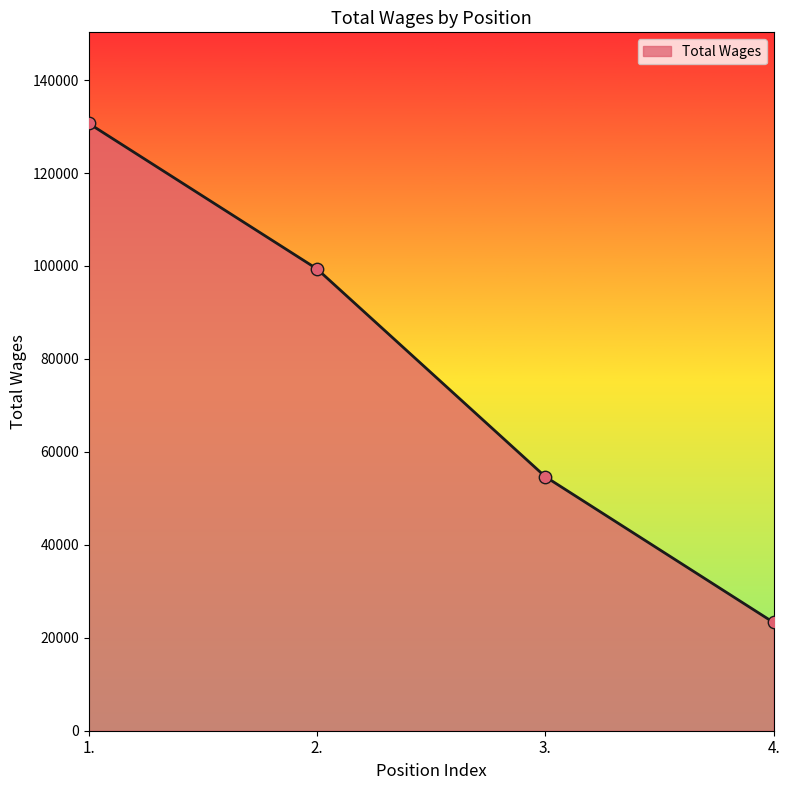

What is the ratio of the value at 4. to the value at 1.?

0.2